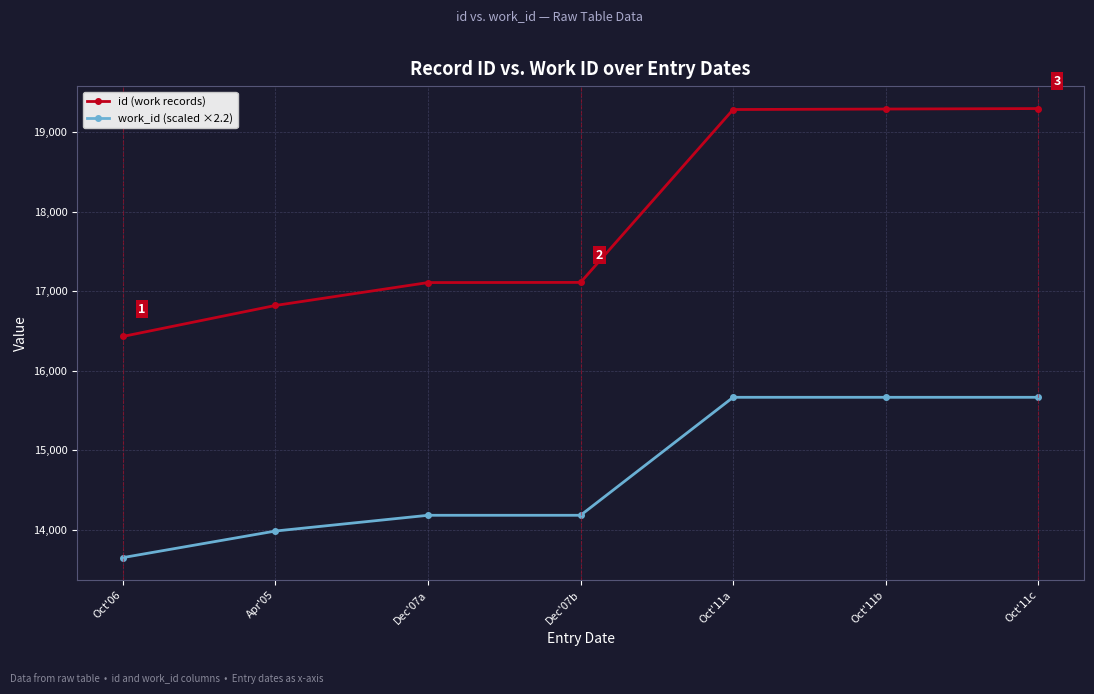

Which series has the largest total across all categories?

id (work records)